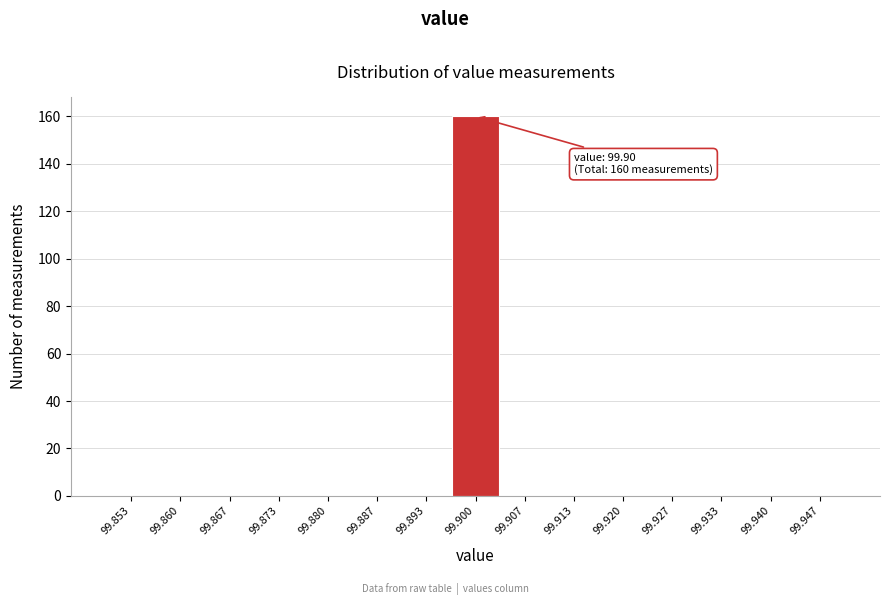

Which range on the x-axis has the tallest bar?

99.897 to 99.903